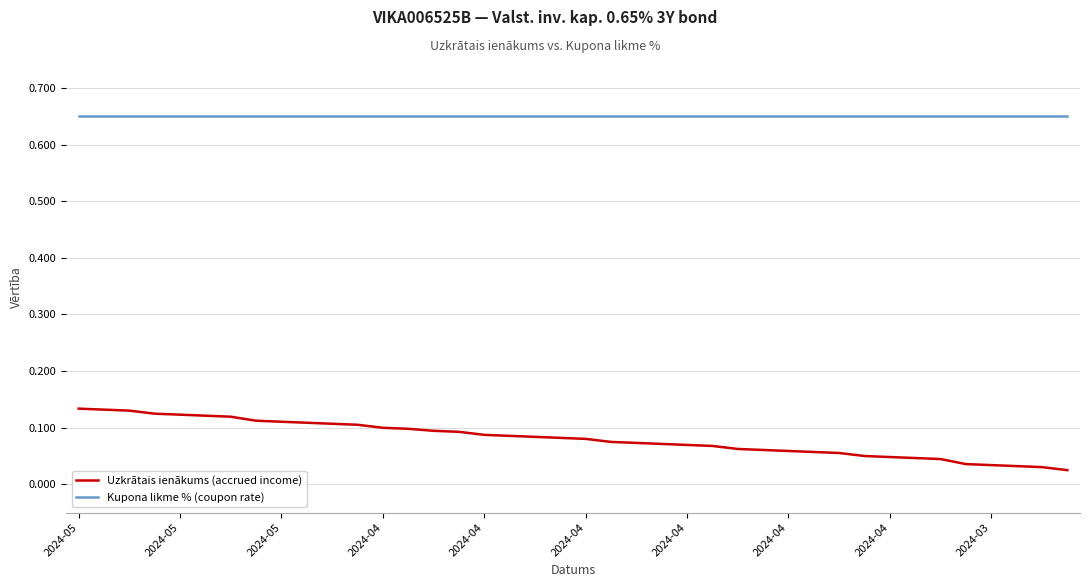

Does the chart have visible grid lines?

Yes